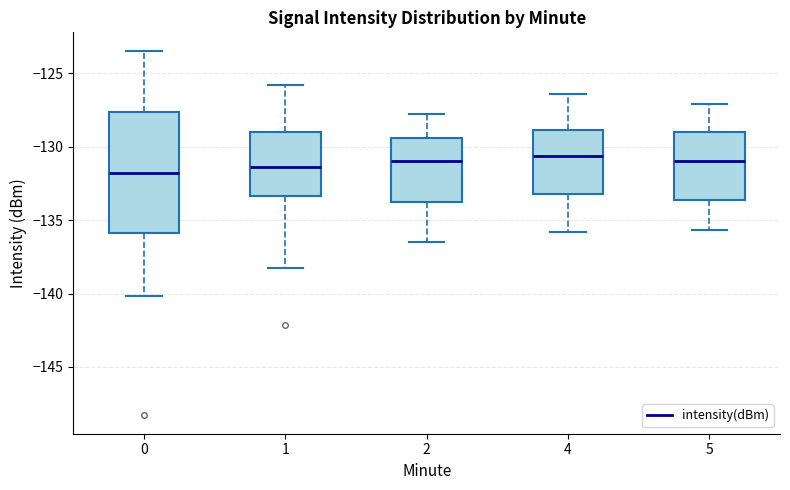

Where does the upper whisker of the box at x = 4 end on the y-axis? The values are not printed on the chart, so give them approximately, as read against the axis.

-126.5